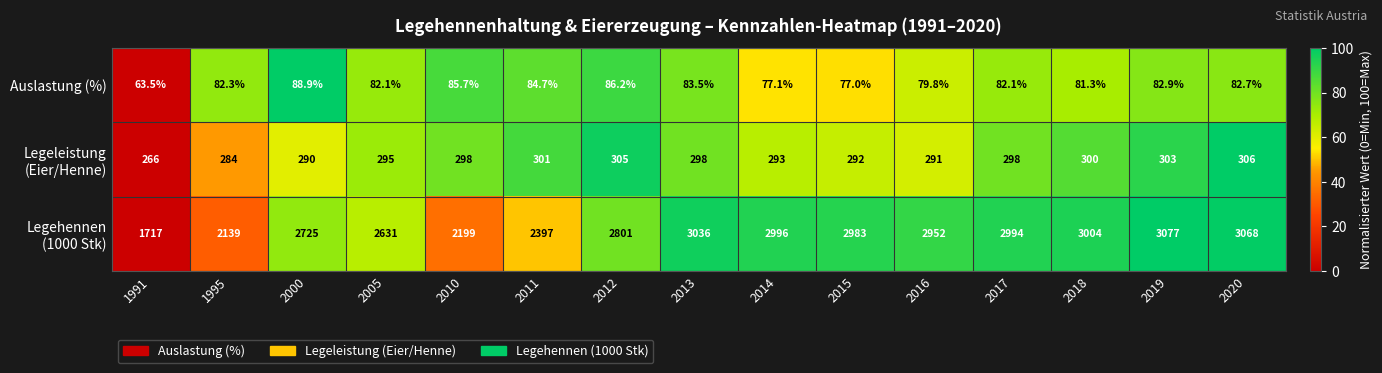

What is the difference between the maximum and minimum values in the Auslastung (%) series?

25.4